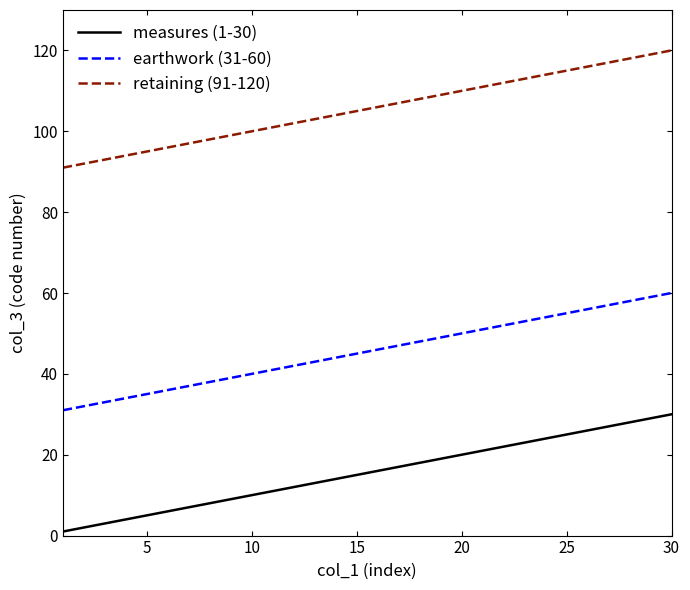

What are all the series names shown in the legend?

measures (1-30), earthwork (31-60), retaining (91-120)